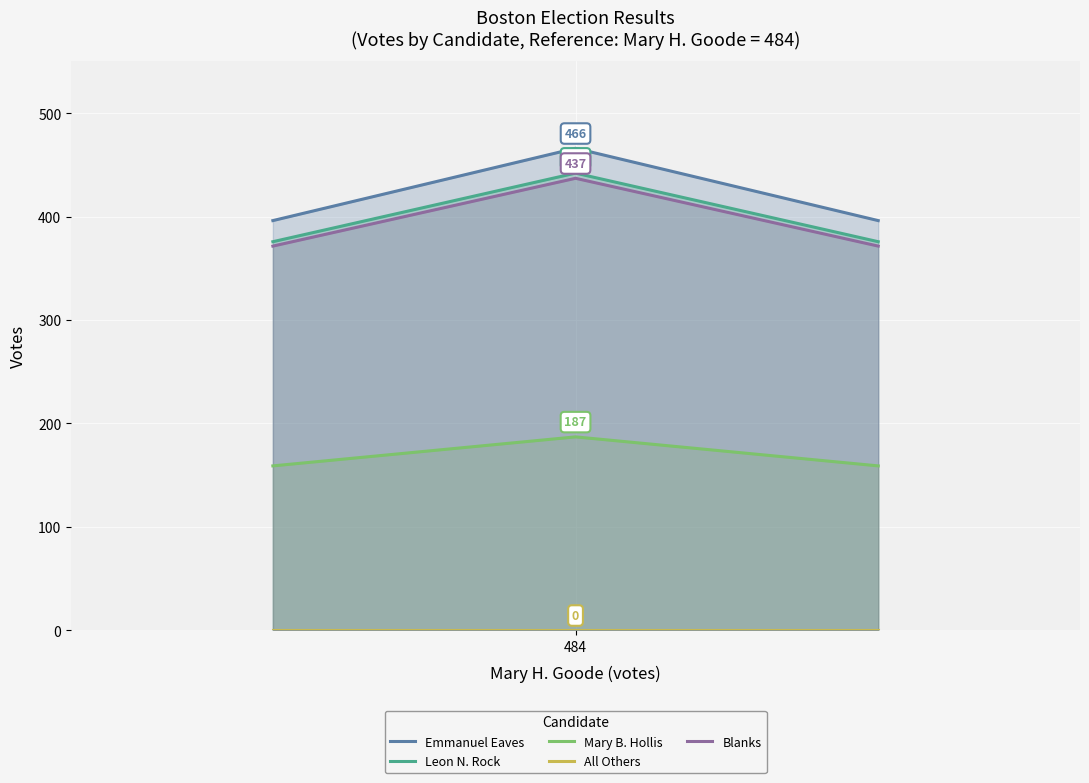

What is the maximum value for Mary B. Hollis?

187.0